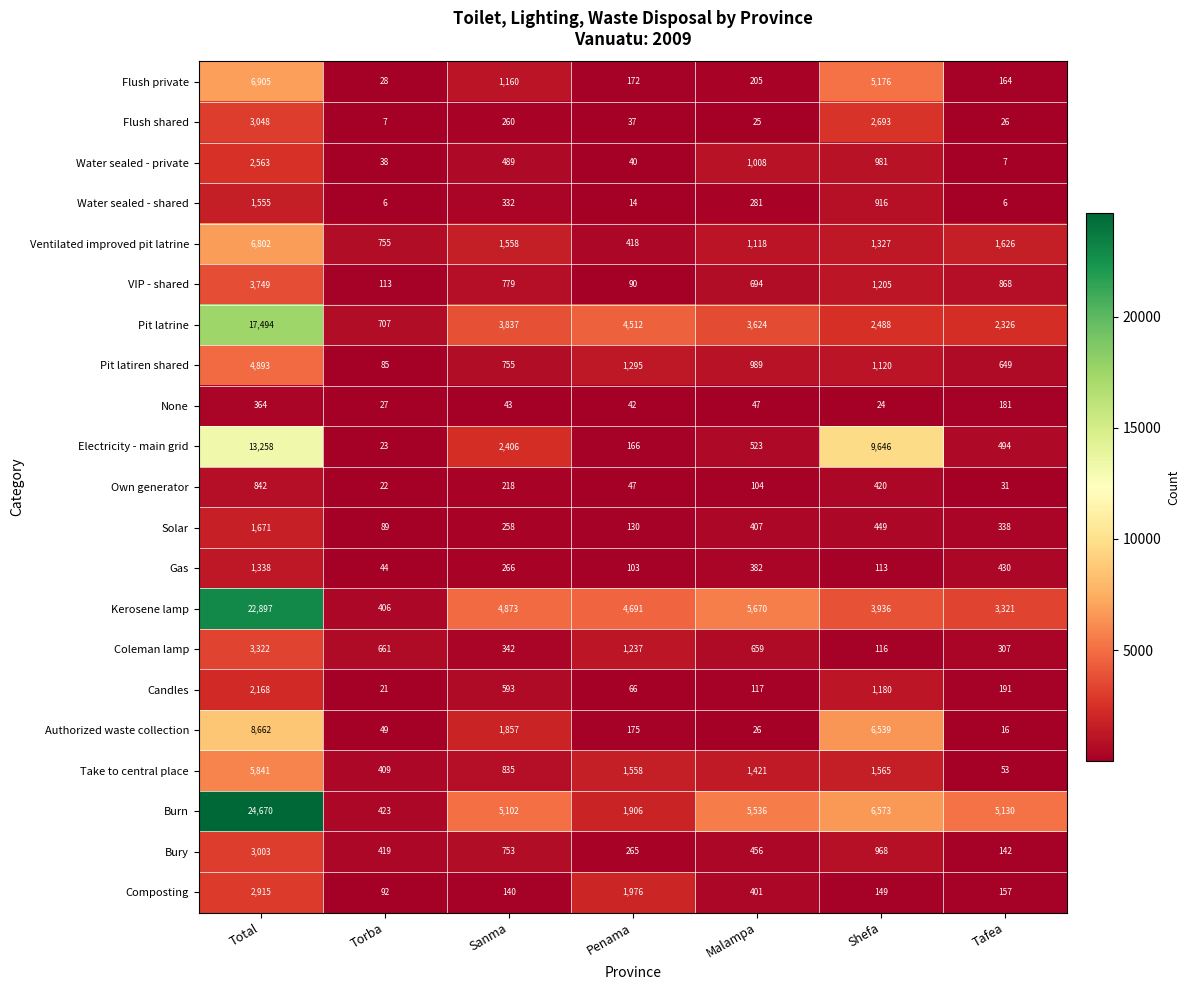

Count the number of categories in the chart.

7